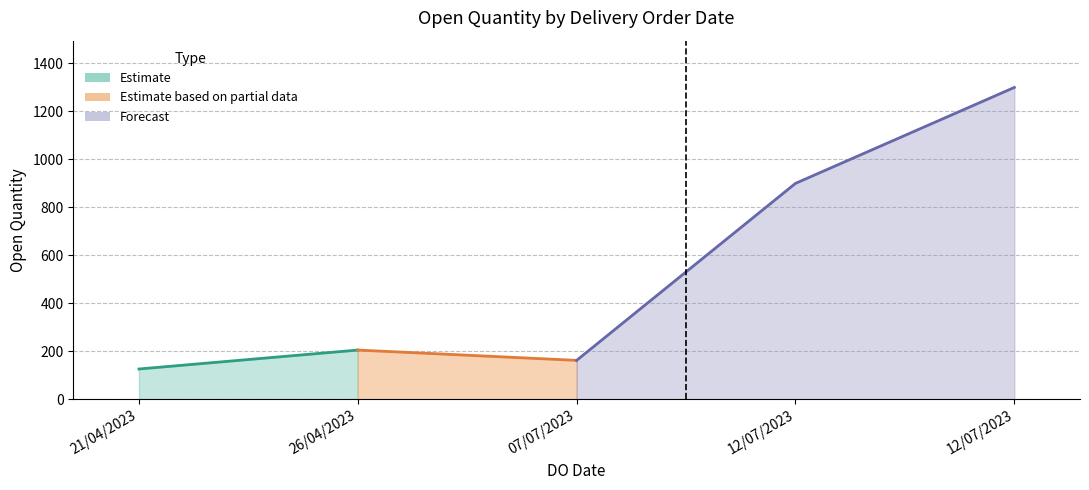

Is it true that the value at 21/04/2023 is 60?

False